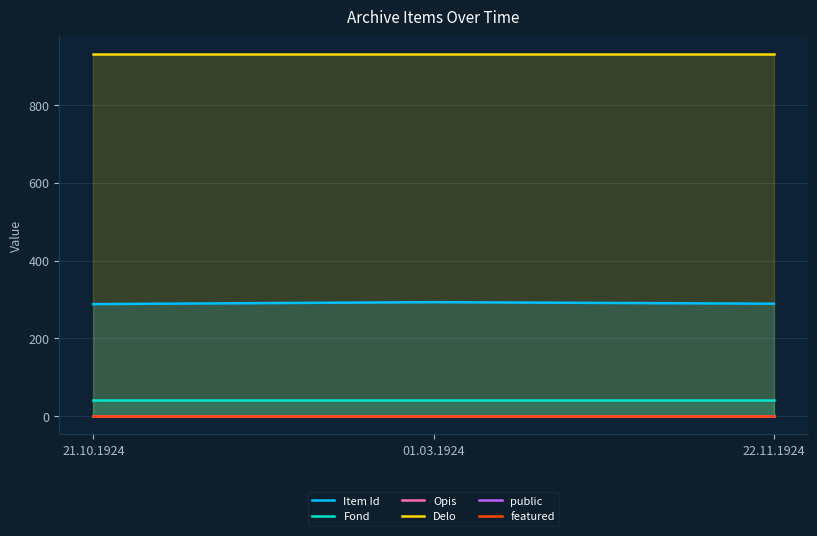

List the series in order of their peak value, highest first.

Delo, Item Id, Fond, Opis, public, featured